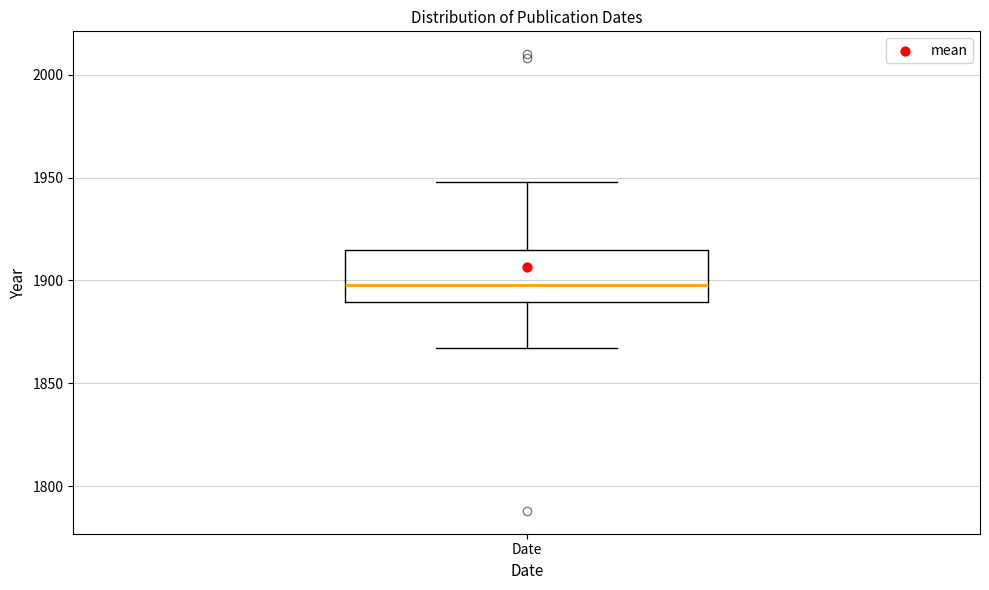

Where does the median line of the box for Date sit on the y-axis? The values are not printed on the chart, so give them approximately, as read against the axis.

1900